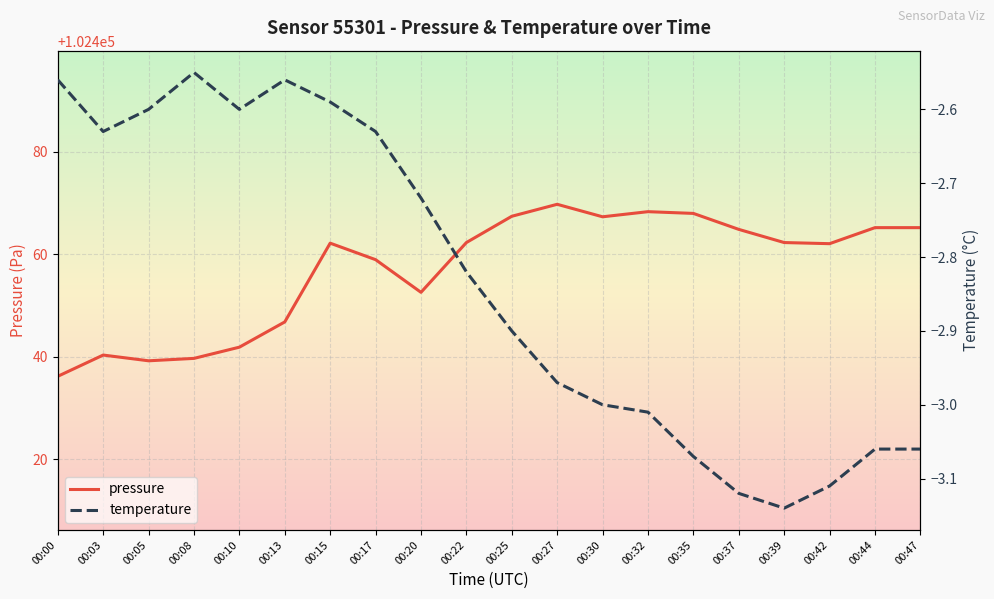

The value of temperature at 00:17 is -1.7. True or false?

False